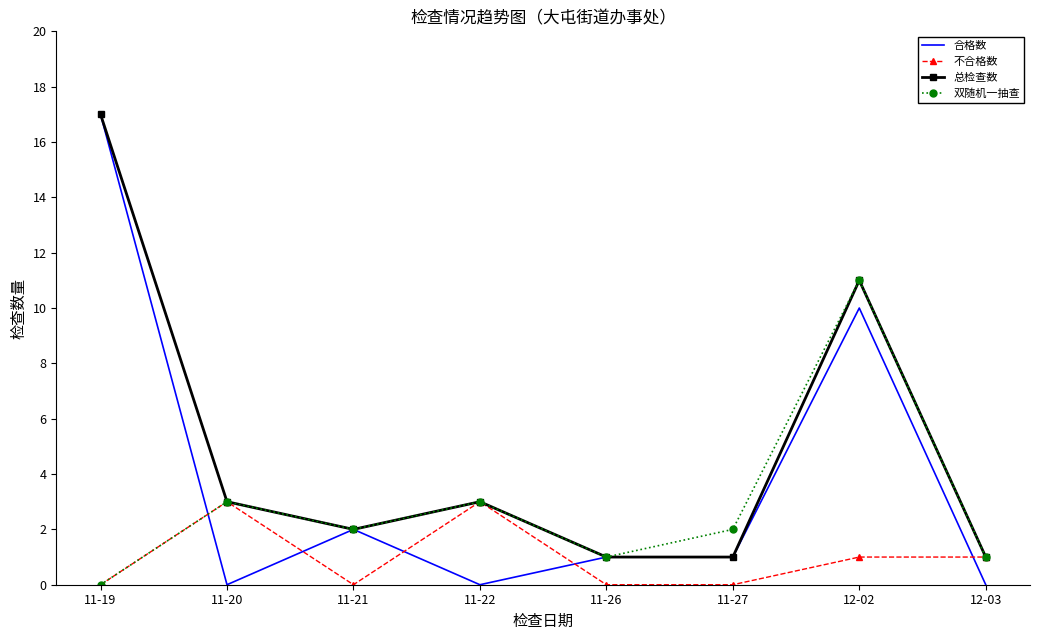

What is the difference between the 不合格数 values at 11-21 and 12-02?

1